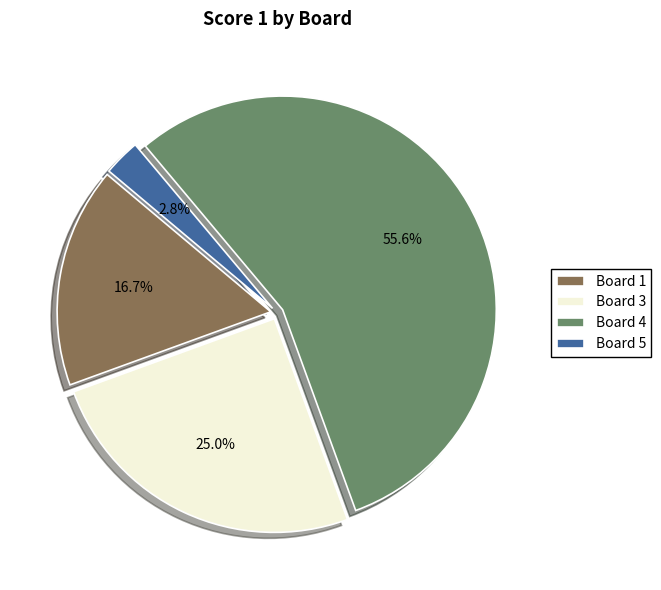

What percentage do Board 5 and Board 3 together represent?

27.8%